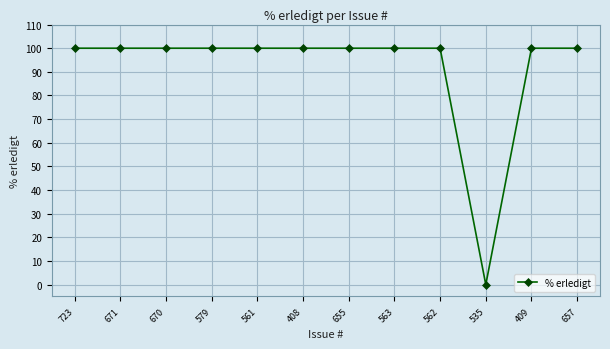

What is the sum of the values at 535 and 671?

100